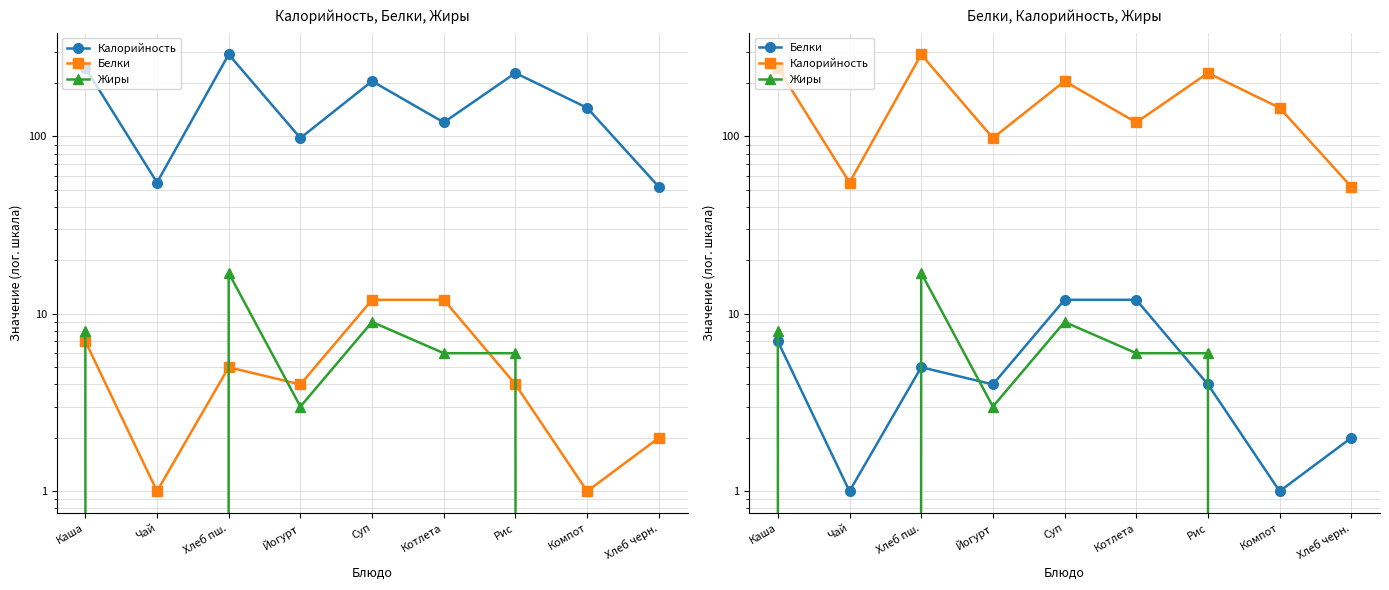

Reading right to left, extract all data points from this chart.

Калорийность: Хлеб черн.=52	Компот=145	Рис=228	Котлета=120	Суп=205	Йогурт=98	Хлеб пш.=290	Чай=55	Каша=244
Белки: Хлеб черн.=2	Компот=1	Рис=4	Котлета=12	Суп=12	Йогурт=4	Хлеб пш.=5	Чай=1	Каша=7
Жиры: Хлеб черн.=0	Компот=0	Рис=6	Котлета=6	Суп=9	Йогурт=3	Хлеб пш.=17	Чай=0	Каша=8